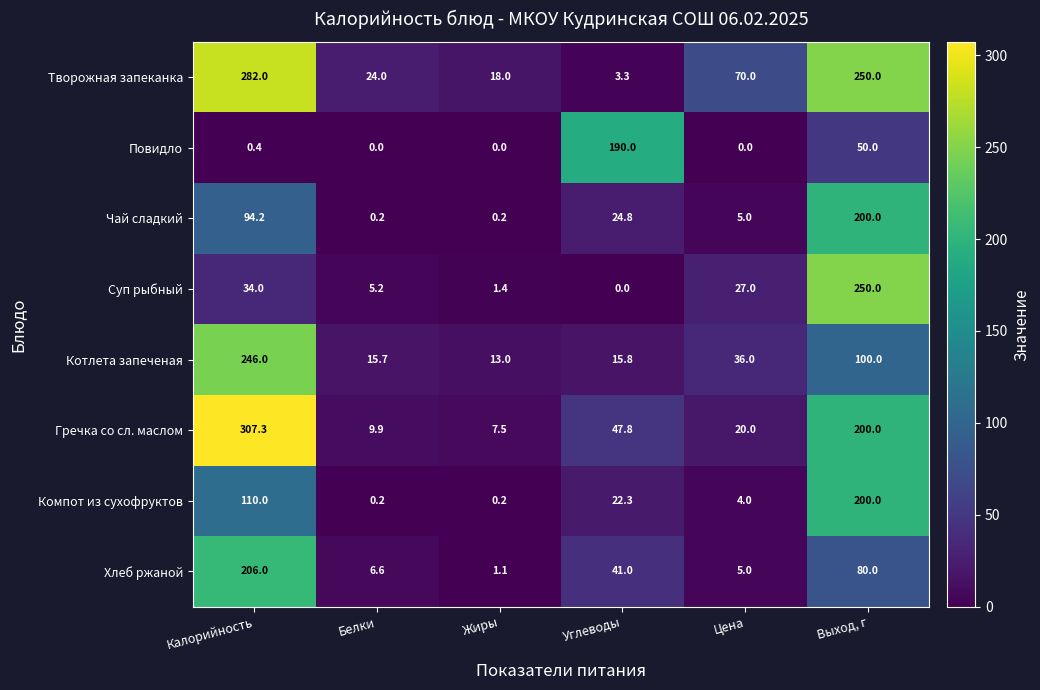

What is the average value of the Повидло series?

40.1